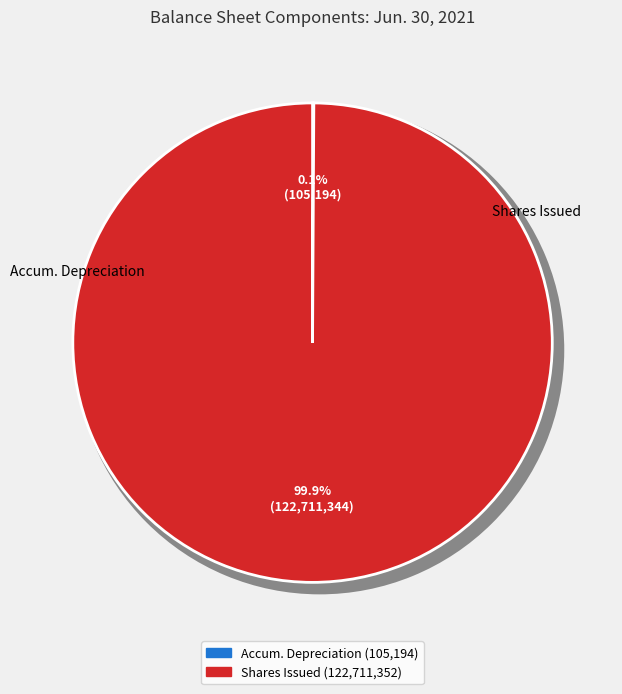

Does Common stock, shares issued account for over 50% of the chart?

Yes